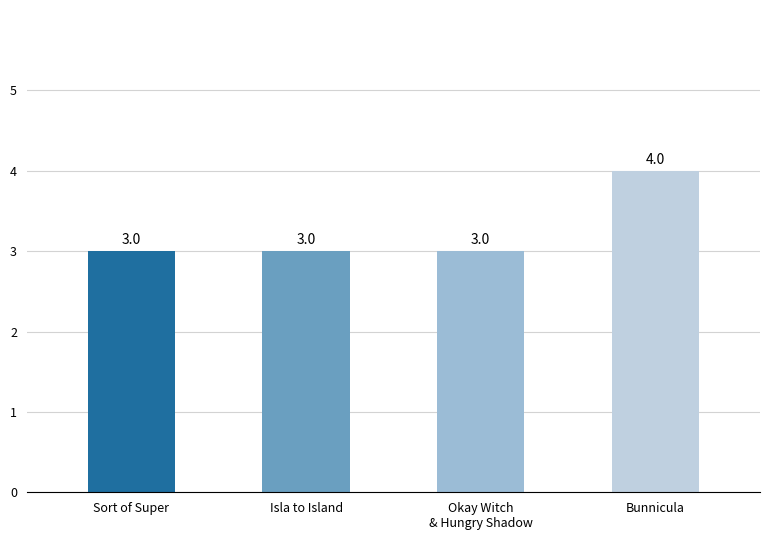

Between Sort of Super and Bunnicula, which is larger?

Bunnicula